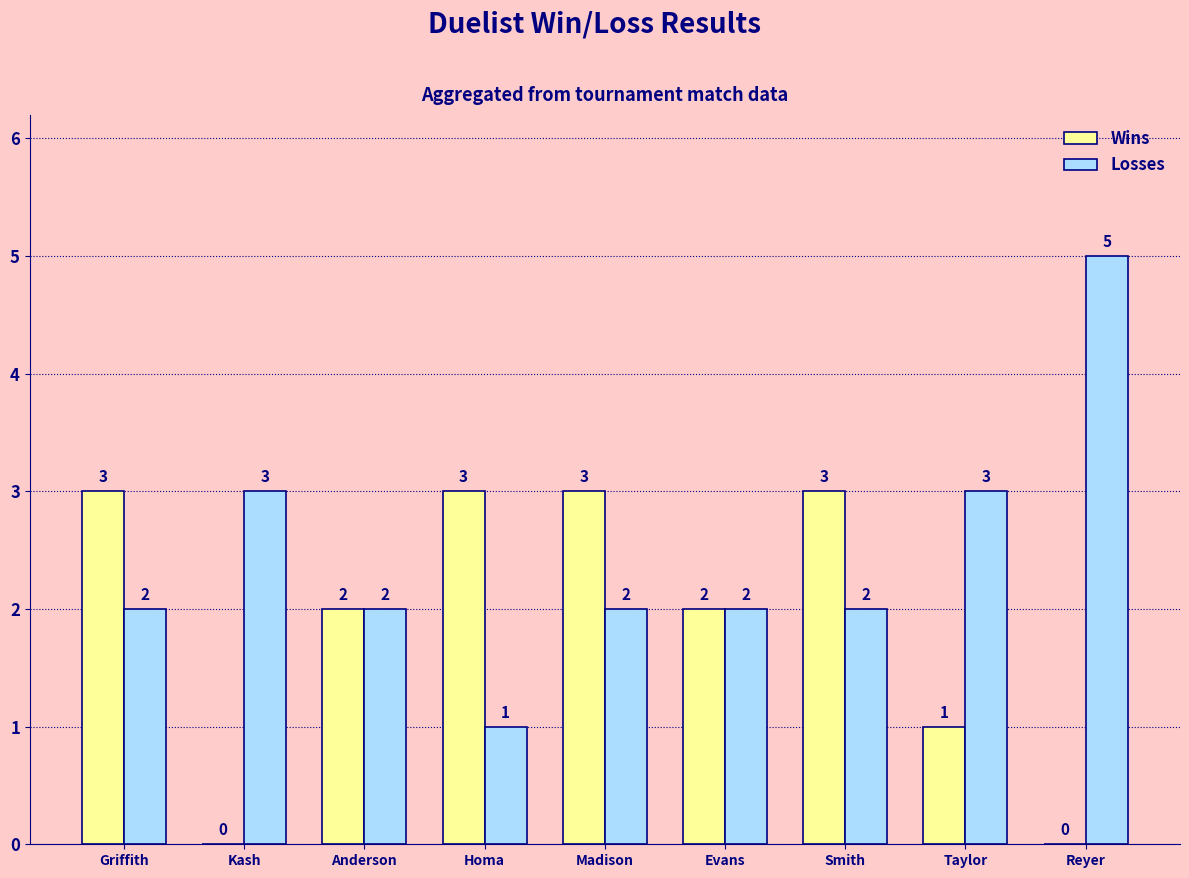

Reading left to right, what are all the values shown in this chart?

Wins: 3	0	2	3	3	2	3	1	0
Losses: 2	3	2	1	2	2	2	3	5